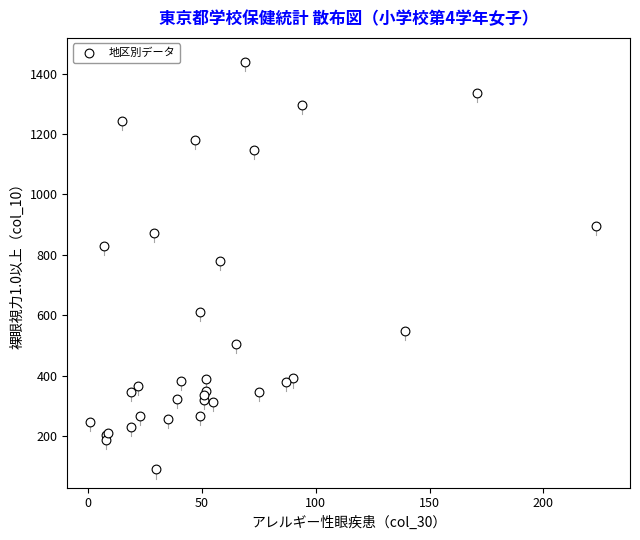

What Y value in the scatter plot is closest to 764?

780